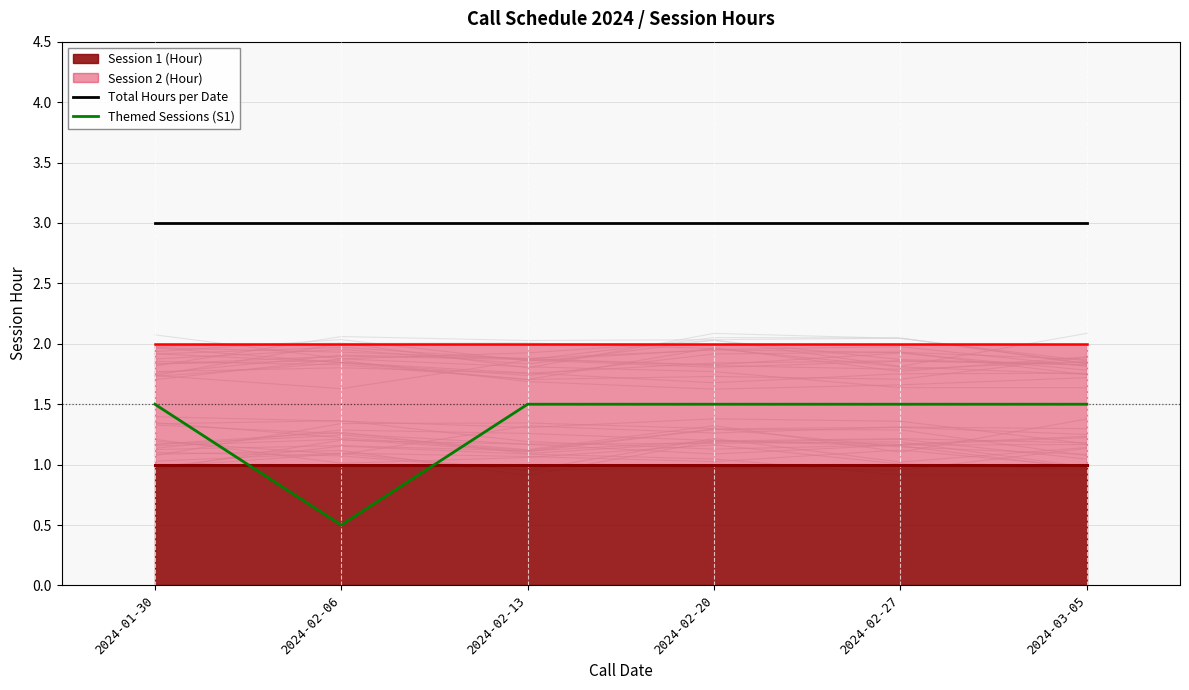

Which series changed the most between 2024-02-13 and 2024-02-20?

Total Hours per Date